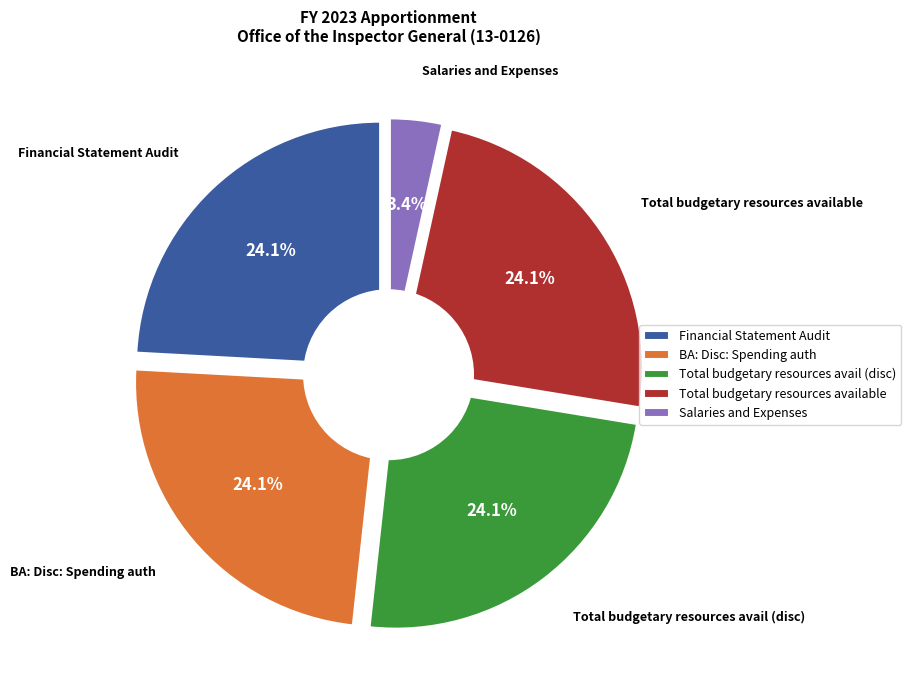

Approximately how many times larger is the value at BA: Disc: Spending auth: Antic colls compared to Financial Statement Audit?

1.0